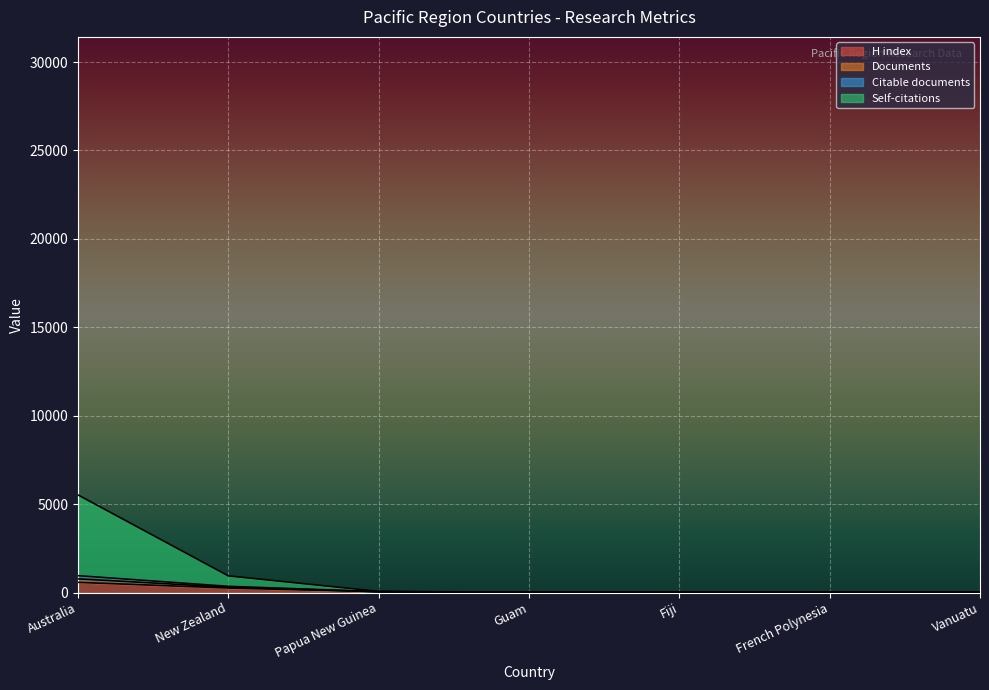

What is the spread (max minus min) of values at French Polynesia?

2